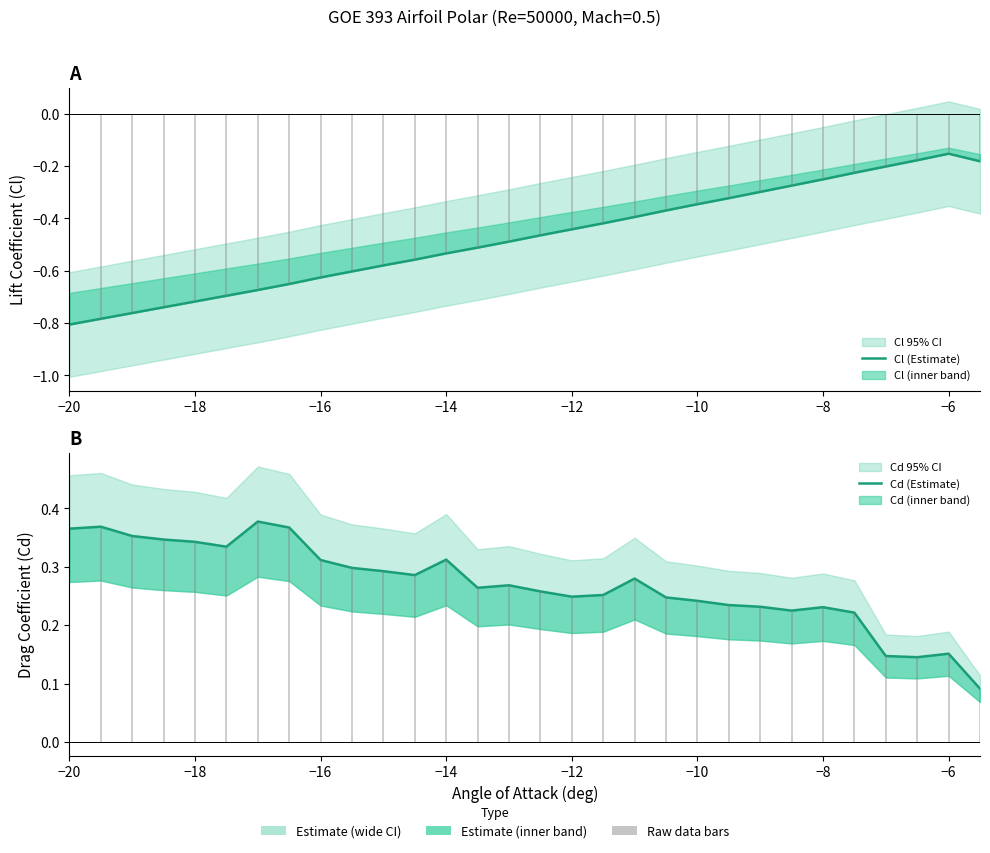

How many series are shown in this chart?

2